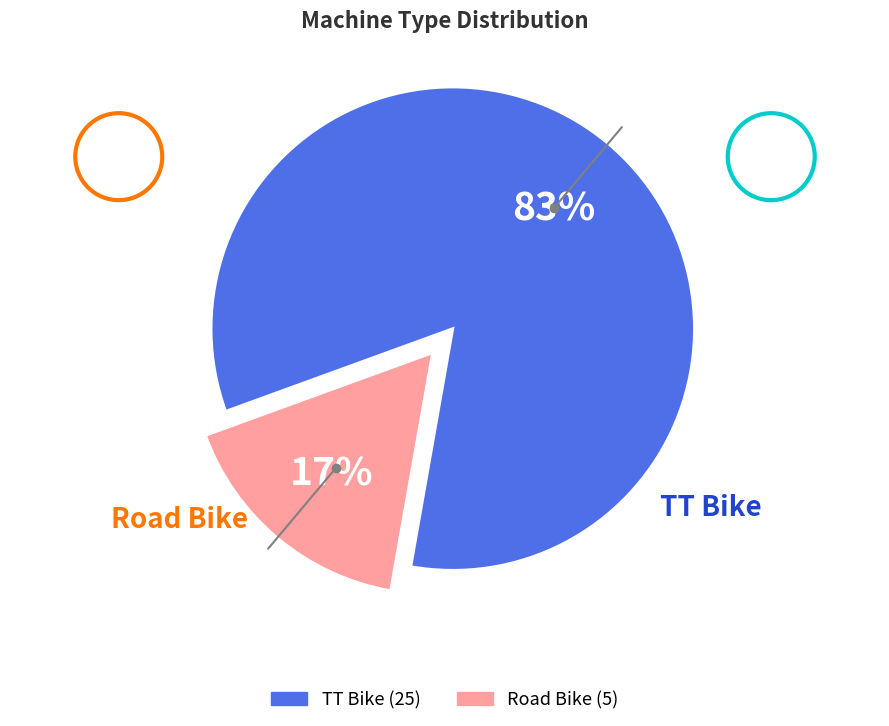

Which has a higher value, TT Bike or Road Bike?

TT Bike